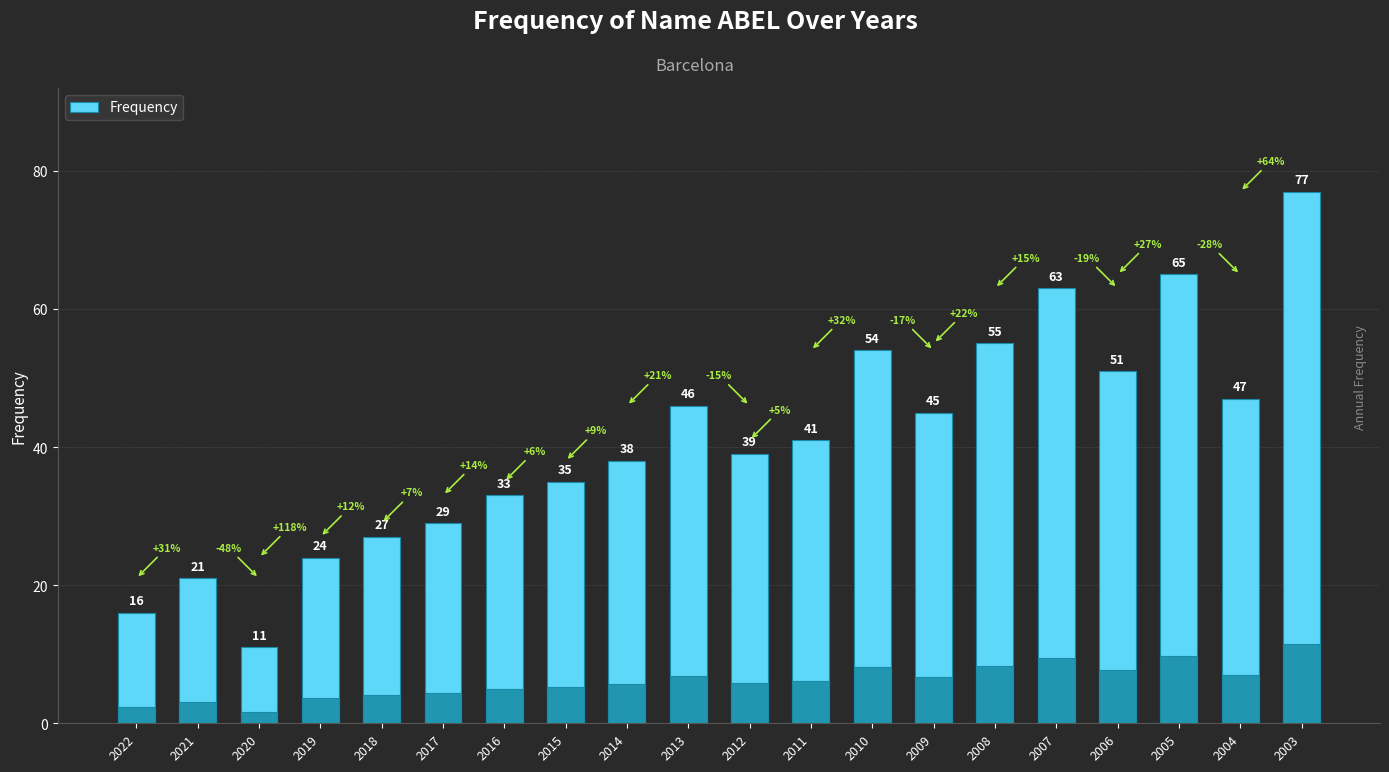

What is the difference between the maximum and second lowest values?

61